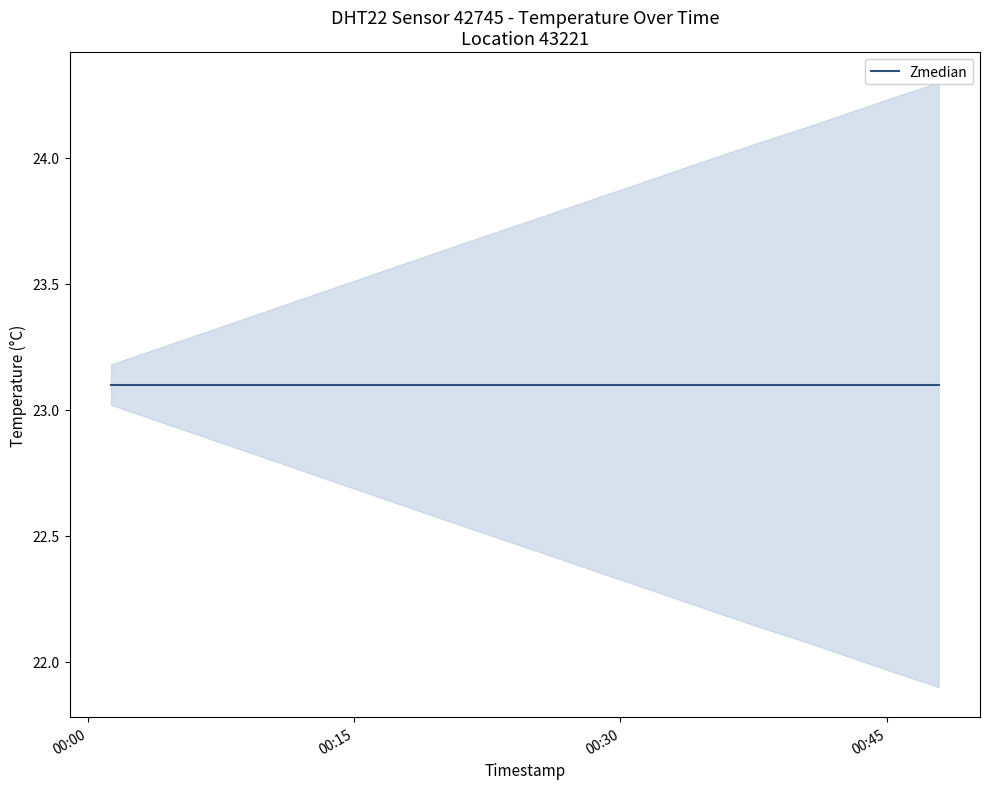

What is the sum of all temp_upper values?

460.9